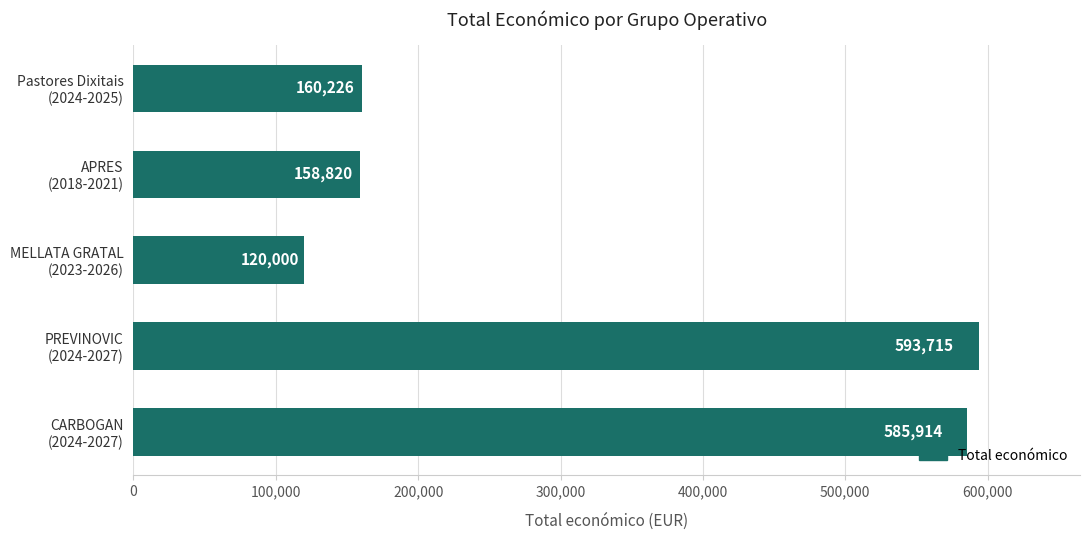

What is the difference between the second highest and second lowest values?

427094